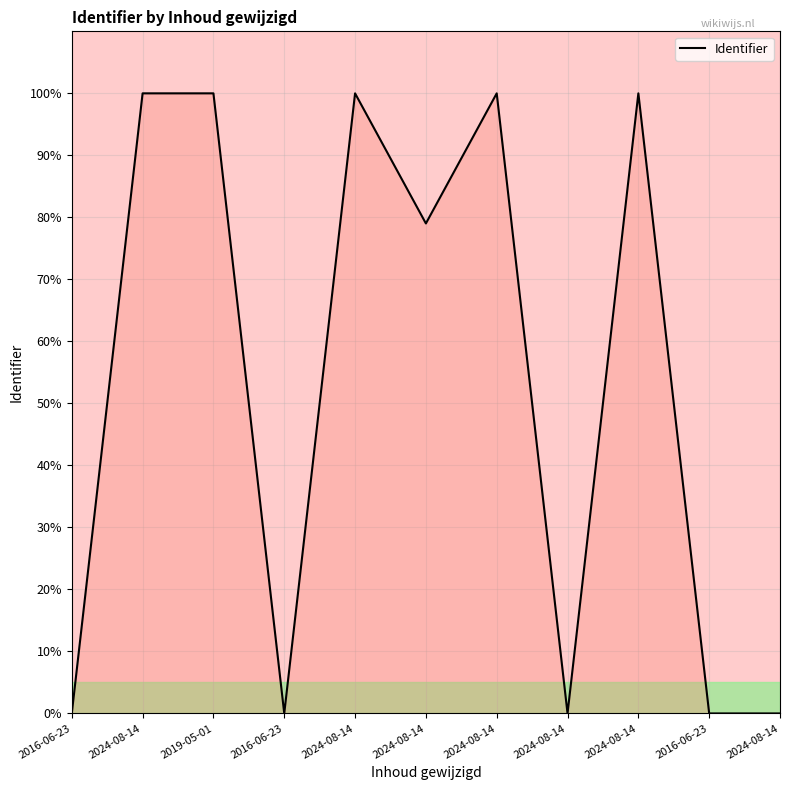

The value at 2016-06-23 is 0.0. True or false?

True